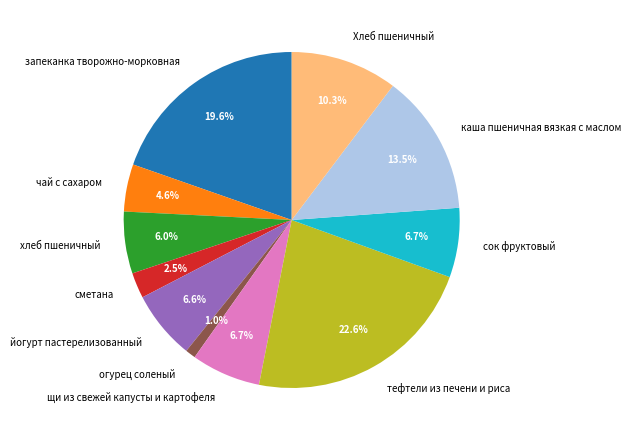

Approximately how many times larger is the value at сок фруктовый compared to сметана?

2.7